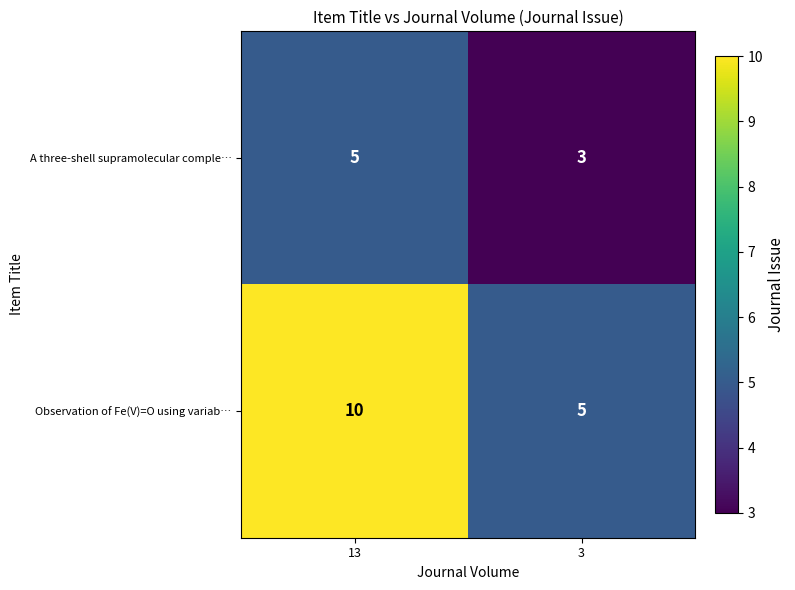

True or false: A three-shell supramolecular comple… has a value of 3 at 3.

True